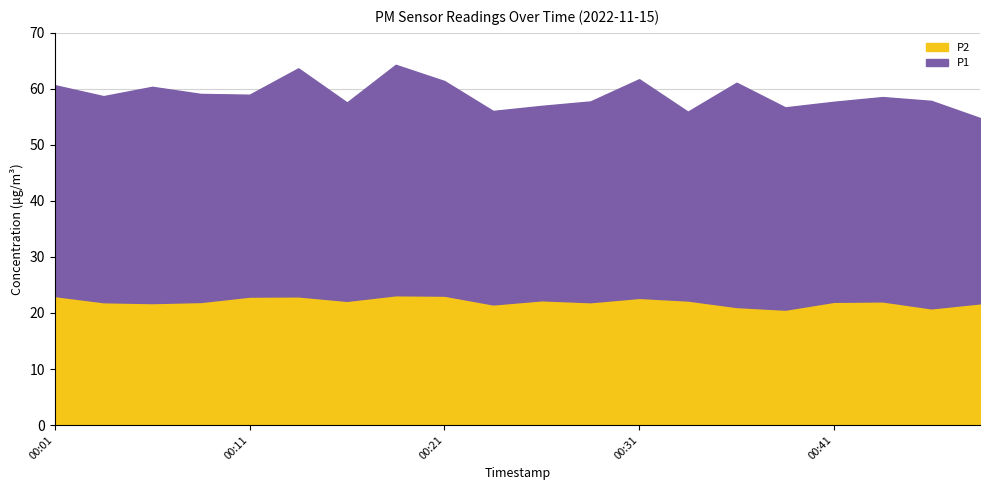

What is the value of the P1 point at the 19th from the left?

37.0